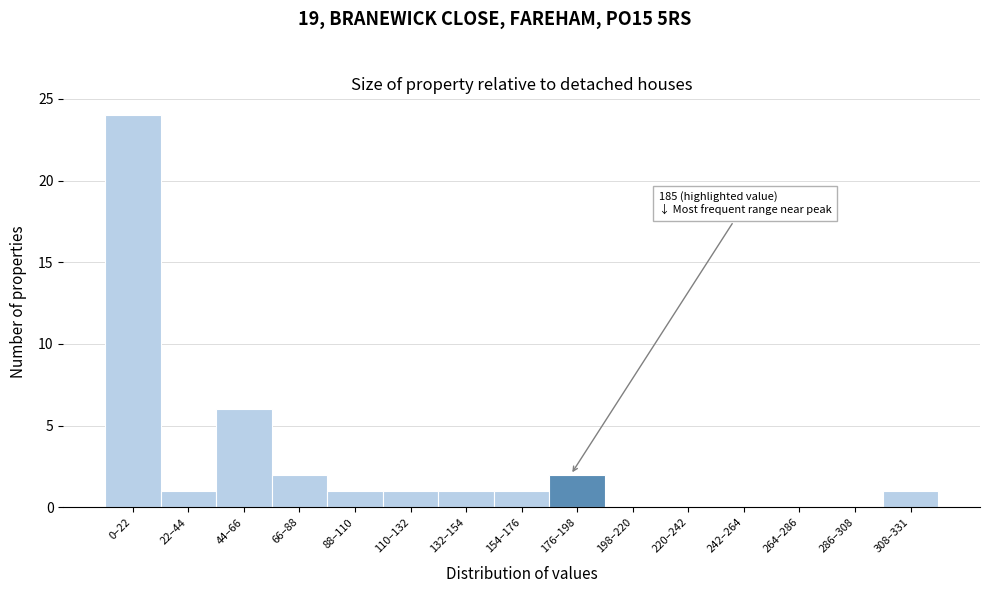

Reading left to right, transcribe all the data shown in this chart.

0–22=24	22–44=1	44–66=6	66–88=2	88–110=1	110–132=1	132–154=1	154–176=1	176–198=2	198–220=0	220–242=0	242–264=0	264–286=0	286–308=0	308–331=1